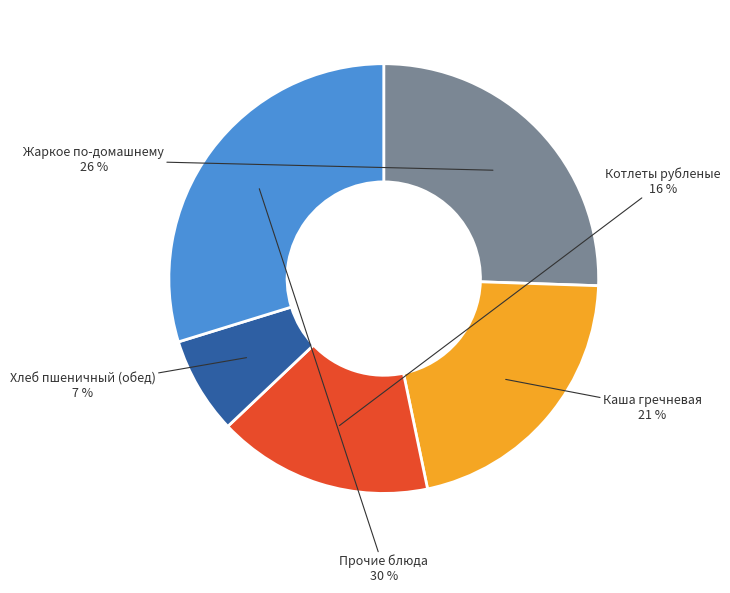

To the nearest percent, what is the average slice percentage?

20%